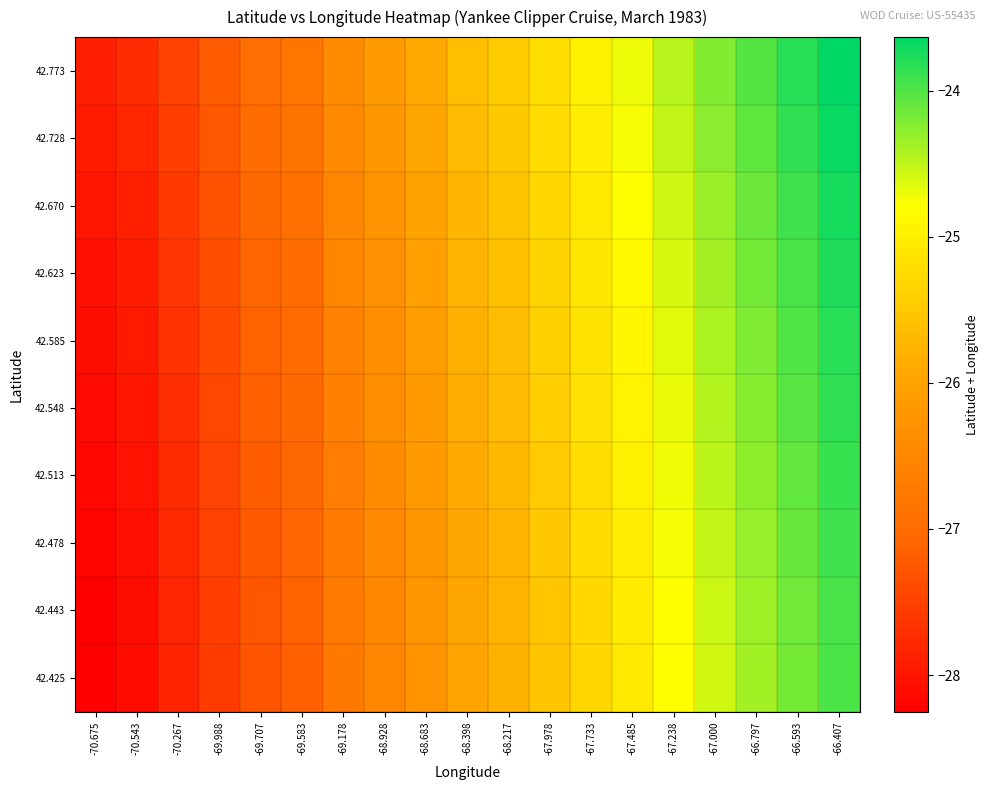

Reading left to right, list all the values displayed in this chart.

42.425: -70.675=-28.2	-70.543=-28.1	-70.267=-27.8	-69.988=-27.6	-69.707=-27.3	-69.583=-27.2	-69.178=-26.8	-68.928=-26.5	-68.683=-26.3	-68.398=-26.0	-68.217=-25.8	-67.978=-25.6	-67.733=-25.3	-67.485=-25.1	-67.238=-24.8	-67.000=-24.6	-66.797=-24.4	-66.593=-24.2	-66.407=-24.0
42.443: -70.675=-28.2	-70.543=-28.1	-70.267=-27.8	-69.988=-27.5	-69.707=-27.3	-69.583=-27.1	-69.178=-26.7	-68.928=-26.5	-68.683=-26.2	-68.398=-26.0	-68.217=-25.8	-67.978=-25.5	-67.733=-25.3	-67.485=-25.0	-67.238=-24.8	-67.000=-24.6	-66.797=-24.4	-66.593=-24.2	-66.407=-24.0
42.478: -70.675=-28.2	-70.543=-28.1	-70.267=-27.8	-69.988=-27.5	-69.707=-27.2	-69.583=-27.1	-69.178=-26.7	-68.928=-26.4	-68.683=-26.2	-68.398=-25.9	-68.217=-25.7	-67.978=-25.5	-67.733=-25.3	-67.485=-25.0	-67.238=-24.8	-67.000=-24.5	-66.797=-24.3	-66.593=-24.1	-66.407=-23.9
42.513: -70.675=-28.2	-70.543=-28.0	-70.267=-27.8	-69.988=-27.5	-69.707=-27.2	-69.583=-27.1	-69.178=-26.7	-68.928=-26.4	-68.683=-26.2	-68.398=-25.9	-68.217=-25.7	-67.978=-25.5	-67.733=-25.2	-67.485=-25.0	-67.238=-24.7	-67.000=-24.5	-66.797=-24.3	-66.593=-24.1	-66.407=-23.9
42.548: -70.675=-28.1	-70.543=-28.0	-70.267=-27.7	-69.988=-27.4	-69.707=-27.2	-69.583=-27.0	-69.178=-26.6	-68.928=-26.4	-68.683=-26.1	-68.398=-25.8	-68.217=-25.7	-67.978=-25.4	-67.733=-25.2	-67.485=-24.9	-67.238=-24.7	-67.000=-24.5	-66.797=-24.2	-66.593=-24.0	-66.407=-23.9
42.585: -70.675=-28.1	-70.543=-28.0	-70.267=-27.7	-69.988=-27.4	-69.707=-27.1	-69.583=-27.0	-69.178=-26.6	-68.928=-26.3	-68.683=-26.1	-68.398=-25.8	-68.217=-25.6	-67.978=-25.4	-67.733=-25.1	-67.485=-24.9	-67.238=-24.7	-67.000=-24.4	-66.797=-24.2	-66.593=-24.0	-66.407=-23.8
42.623: -70.675=-28.1	-70.543=-27.9	-70.267=-27.6	-69.988=-27.4	-69.707=-27.1	-69.583=-27.0	-69.178=-26.6	-68.928=-26.3	-68.683=-26.1	-68.398=-25.8	-68.217=-25.6	-67.978=-25.4	-67.733=-25.1	-67.485=-24.9	-67.238=-24.6	-67.000=-24.4	-66.797=-24.2	-66.593=-24.0	-66.407=-23.8
42.670: -70.675=-28.0	-70.543=-27.9	-70.267=-27.6	-69.988=-27.3	-69.707=-27.0	-69.583=-26.9	-69.178=-26.5	-68.928=-26.3	-68.683=-26.0	-68.398=-25.7	-68.217=-25.5	-67.978=-25.3	-67.733=-25.1	-67.485=-24.8	-67.238=-24.6	-67.000=-24.3	-66.797=-24.1	-66.593=-23.9	-66.407=-23.7
42.728: -70.675=-27.9	-70.543=-27.8	-70.267=-27.5	-69.988=-27.3	-69.707=-27.0	-69.583=-26.9	-69.178=-26.4	-68.928=-26.2	-68.683=-26.0	-68.398=-25.7	-68.217=-25.5	-67.978=-25.2	-67.733=-25.0	-67.485=-24.8	-67.238=-24.5	-67.000=-24.3	-66.797=-24.1	-66.593=-23.9	-66.407=-23.7
42.773: -70.675=-27.9	-70.543=-27.8	-70.267=-27.5	-69.988=-27.2	-69.707=-26.9	-69.583=-26.8	-69.178=-26.4	-68.928=-26.2	-68.683=-25.9	-68.398=-25.6	-68.217=-25.4	-67.978=-25.2	-67.733=-25.0	-67.485=-24.7	-67.238=-24.5	-67.000=-24.2	-66.797=-24.0	-66.593=-23.8	-66.407=-23.6